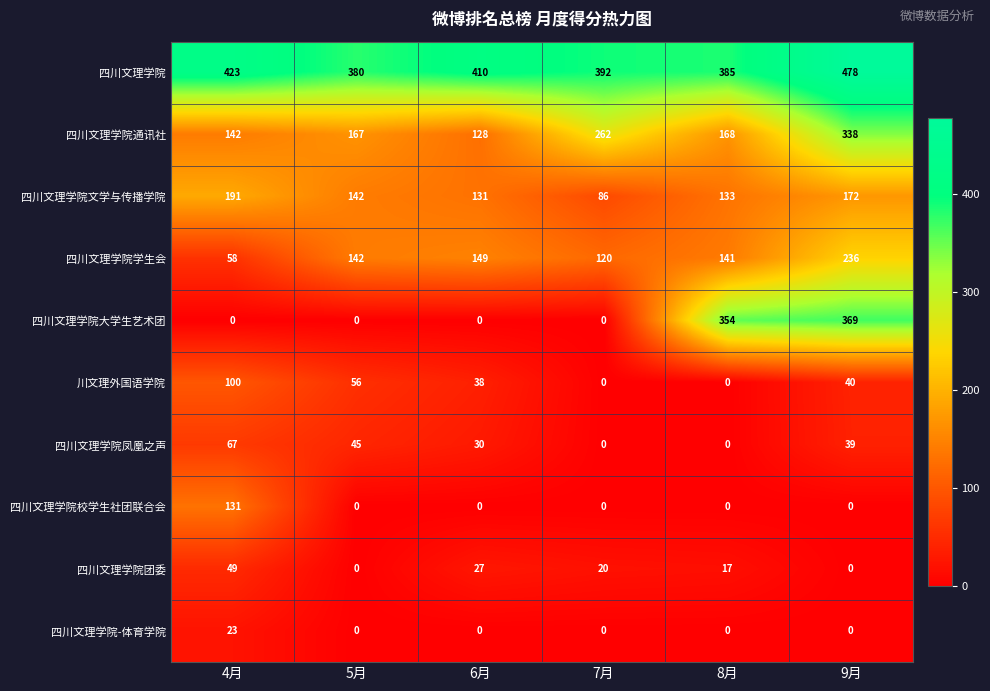

What is the approximate value of 四川文理学院文学与传播学院 at 6月, to the nearest 10?

130